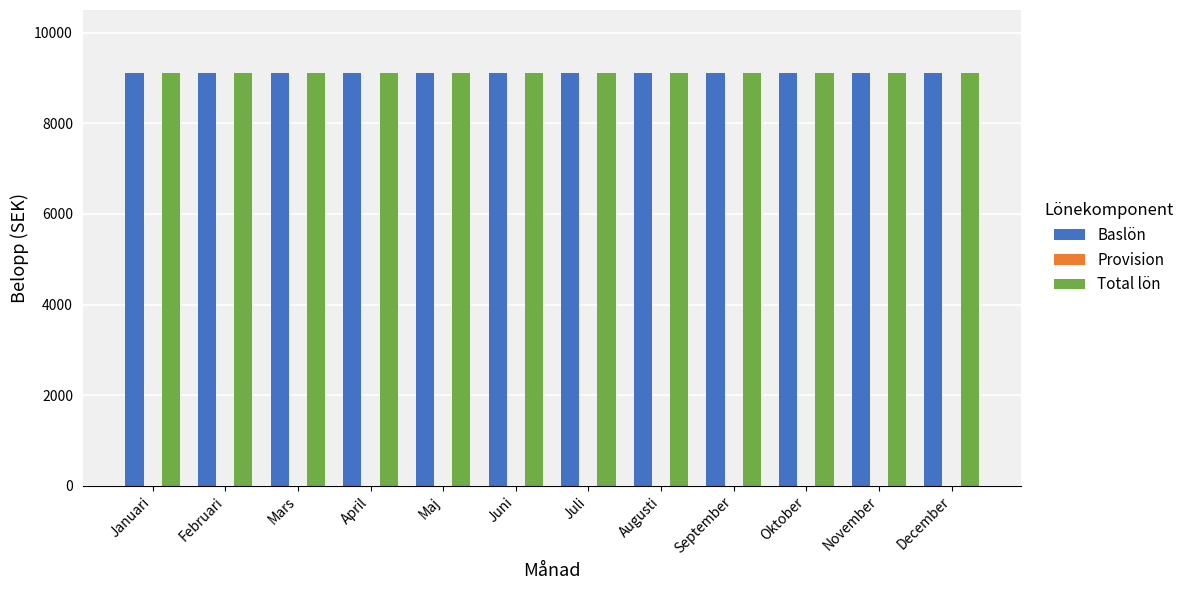

What is the sum of the Total lön values at Maj and Februari?

18200